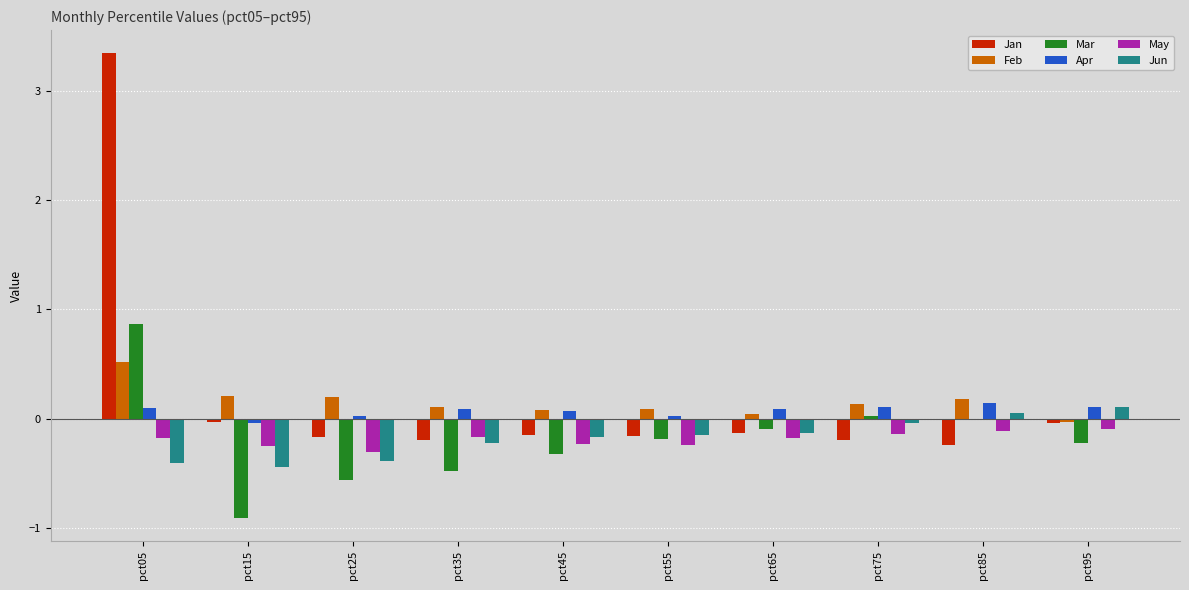

At which label does Mar reach its peak?

pct05